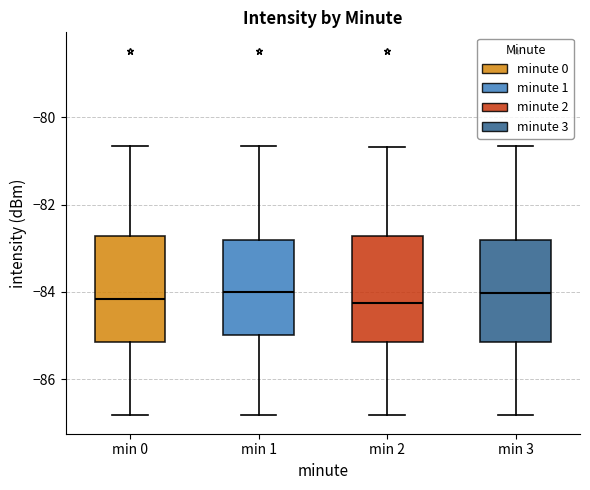

Reading left to right, transcribe this box plot: for each box, give where its median line is, the range the box spans, and where its two whiskers end, as read against the y-axis. The values are not printed on the chart, so give them approximately, as read against the axis.

min 0: median -84.2, box -85.2 to -82.8, whiskers -86.8 to -80.6
min 1: median -84.0, box -85.0 to -82.8, whiskers -86.8 to -80.6
min 2: median -84.2, box -85.2 to -82.8, whiskers -86.8 to -80.6
min 3: median -84.0, box -85.2 to -82.8, whiskers -86.8 to -80.6